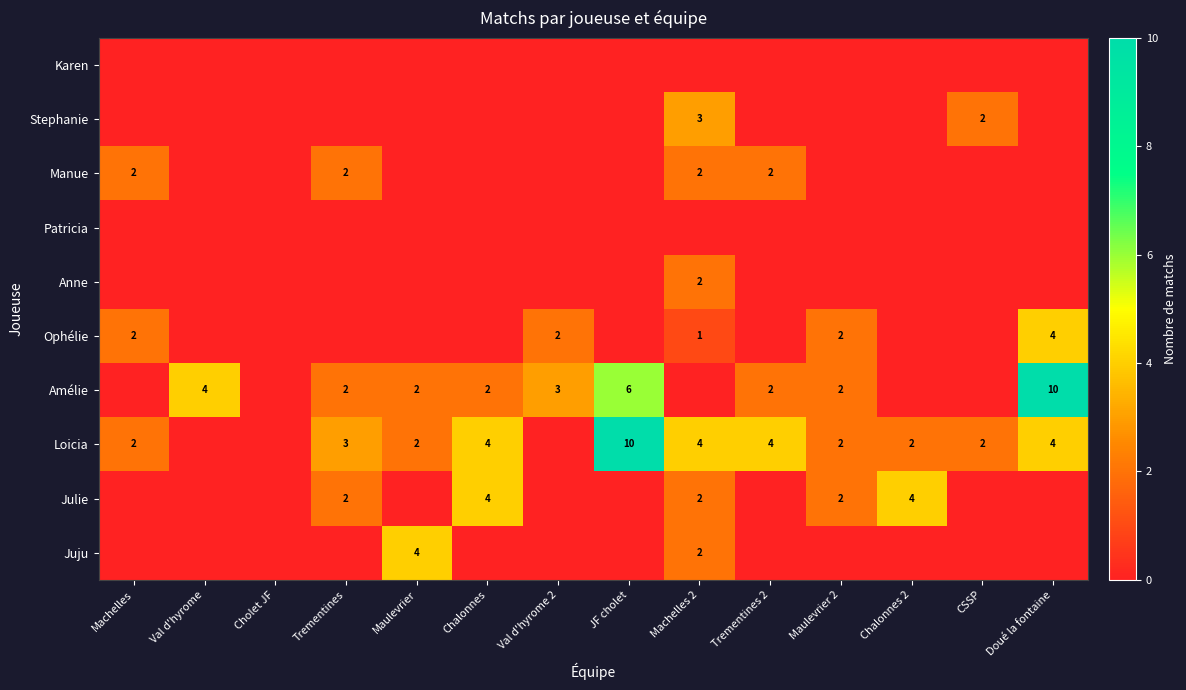

At how many categories does at least one series exceed 8?

2